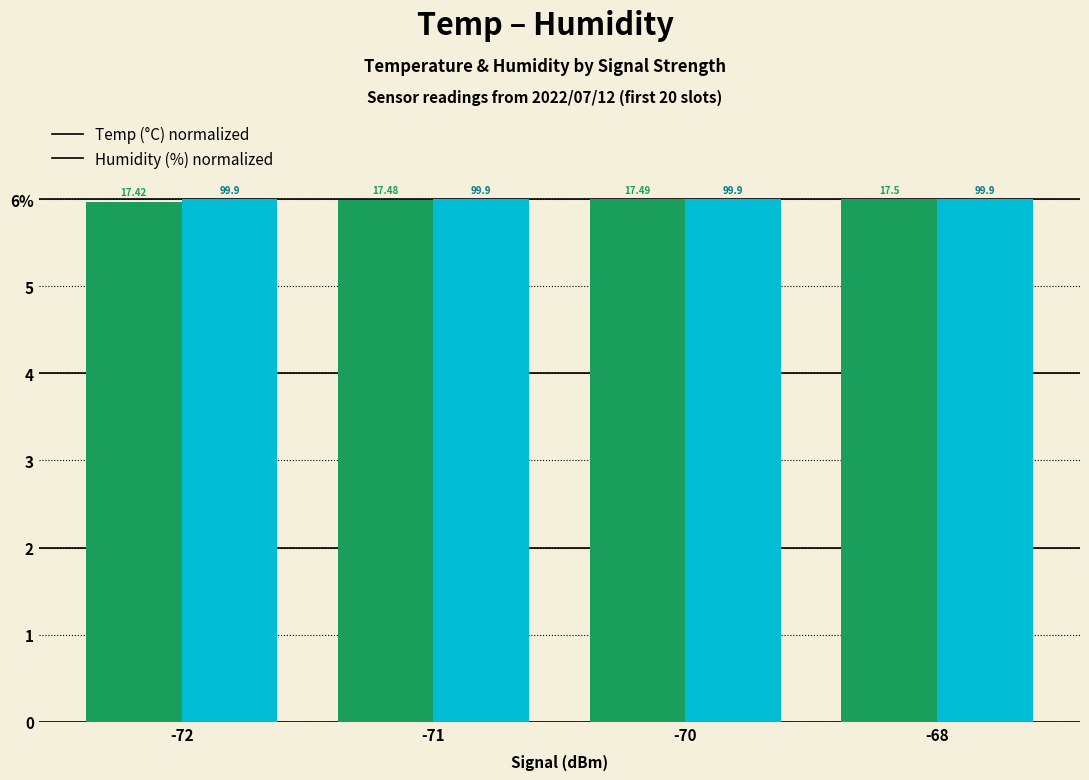

Does the chart contain stacked bars?

No